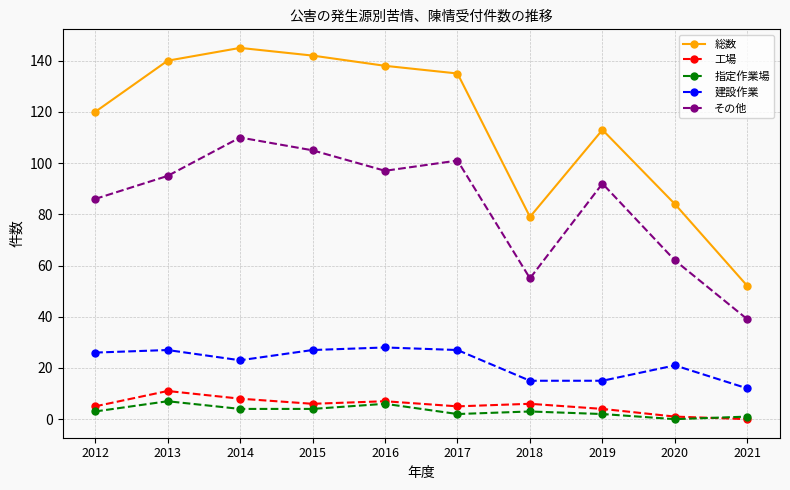

At which label is 建設作業 closest to 20?

2020